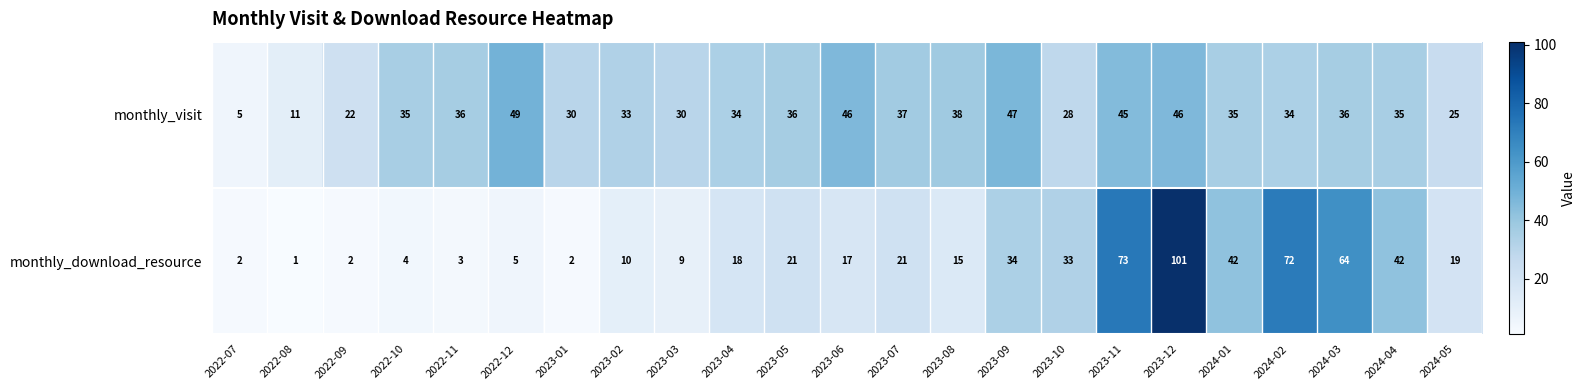

Which category has the lowest value in the monthly_download_resource series?

2022-08